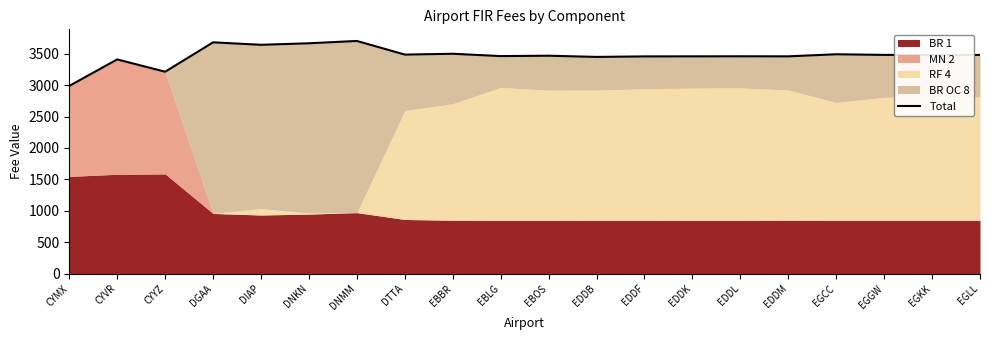

Reading right to left, transcribe all the data shown in this chart.

3482	3480	3482	3492	3459	3460	3459	3458	3450	3469	3463	3500	3487	3704	3667	3643	3682	3214	3410	2988